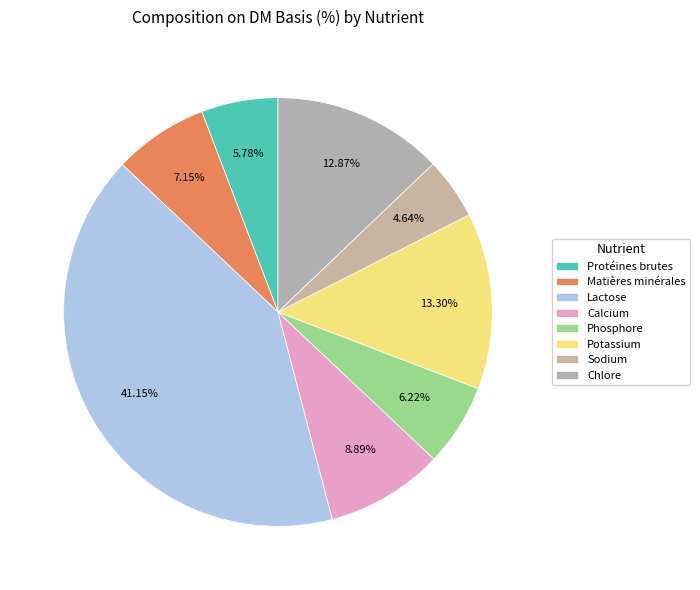

How many slices are in this pie chart?

8